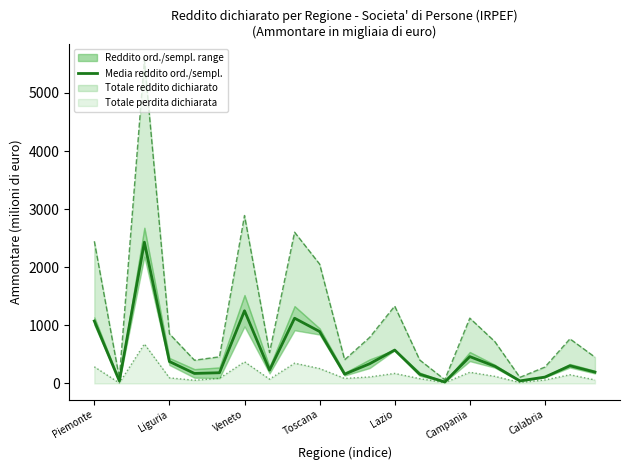

How many interior local valleys (lower than both neighbors) does the data have?

6